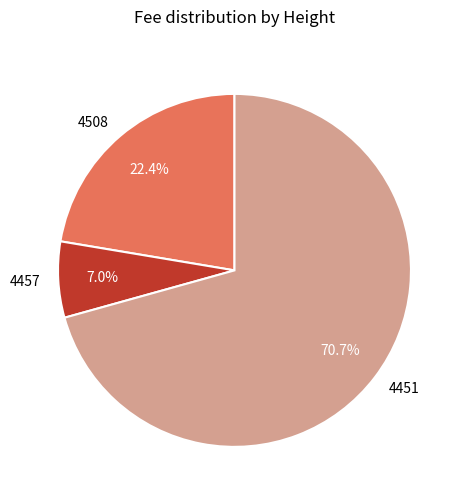

Which slice is the smallest?

4457